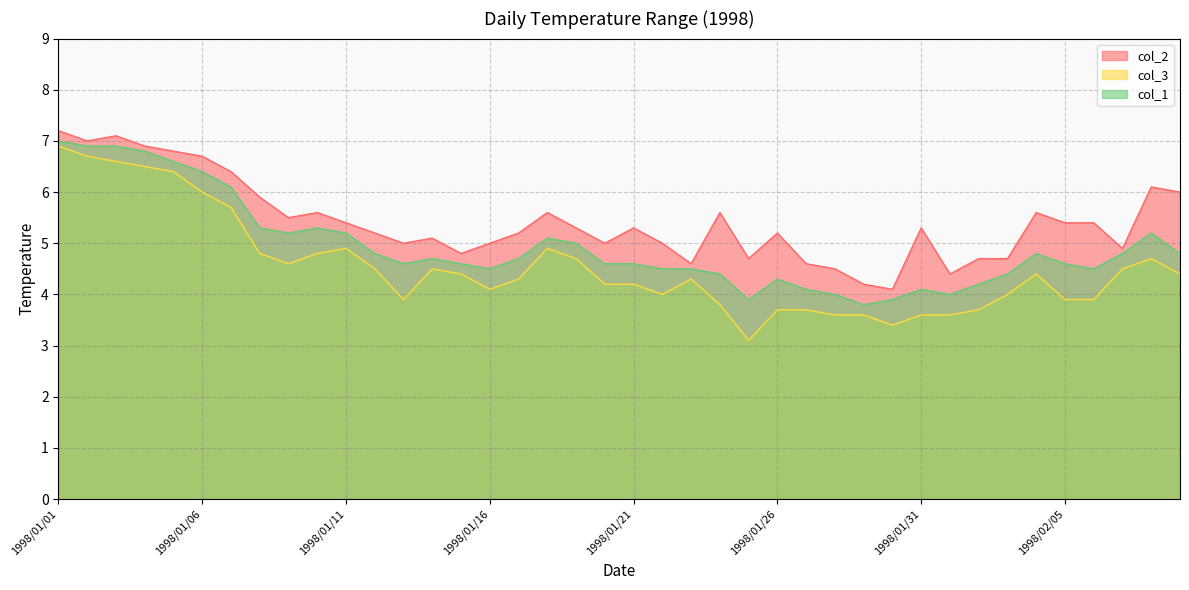

Count the number of categories in the chart.

40